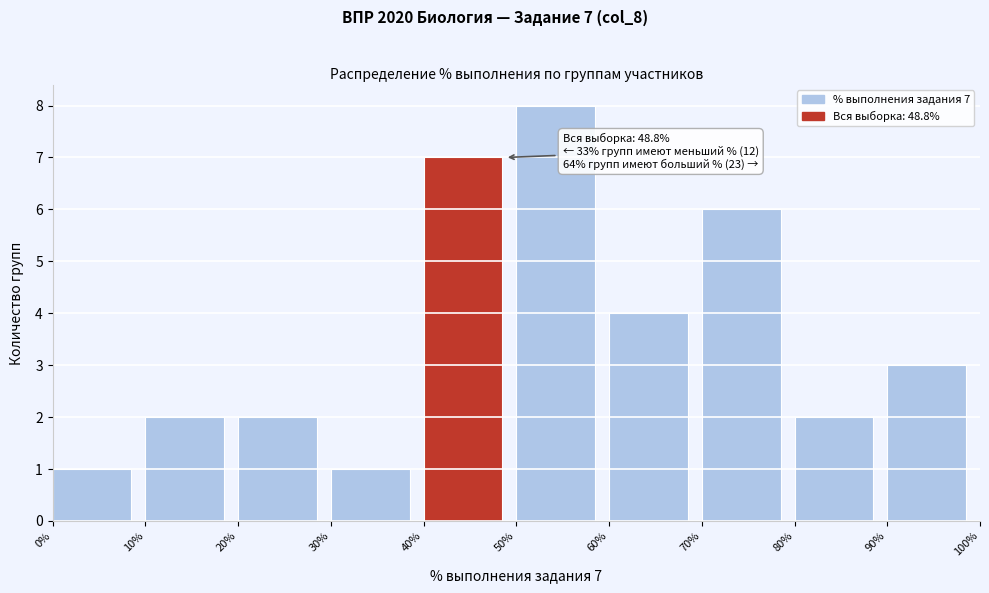

Over which range of the x-axis is the bar tallest?

50% to 60%